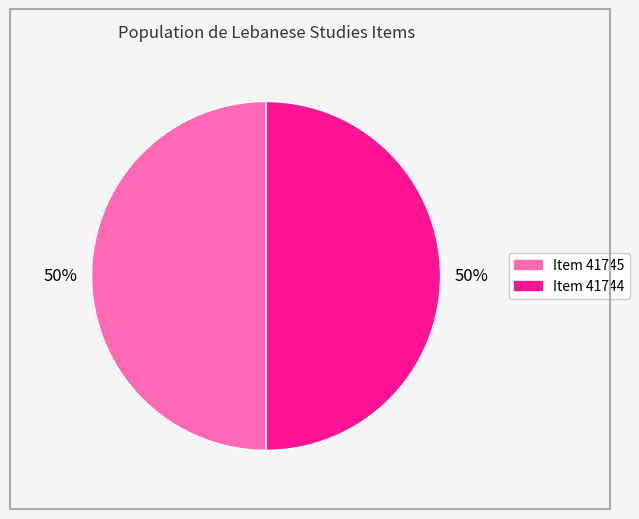

Combined, do Item 41745 and Item 41744 account for over 50%?

Yes